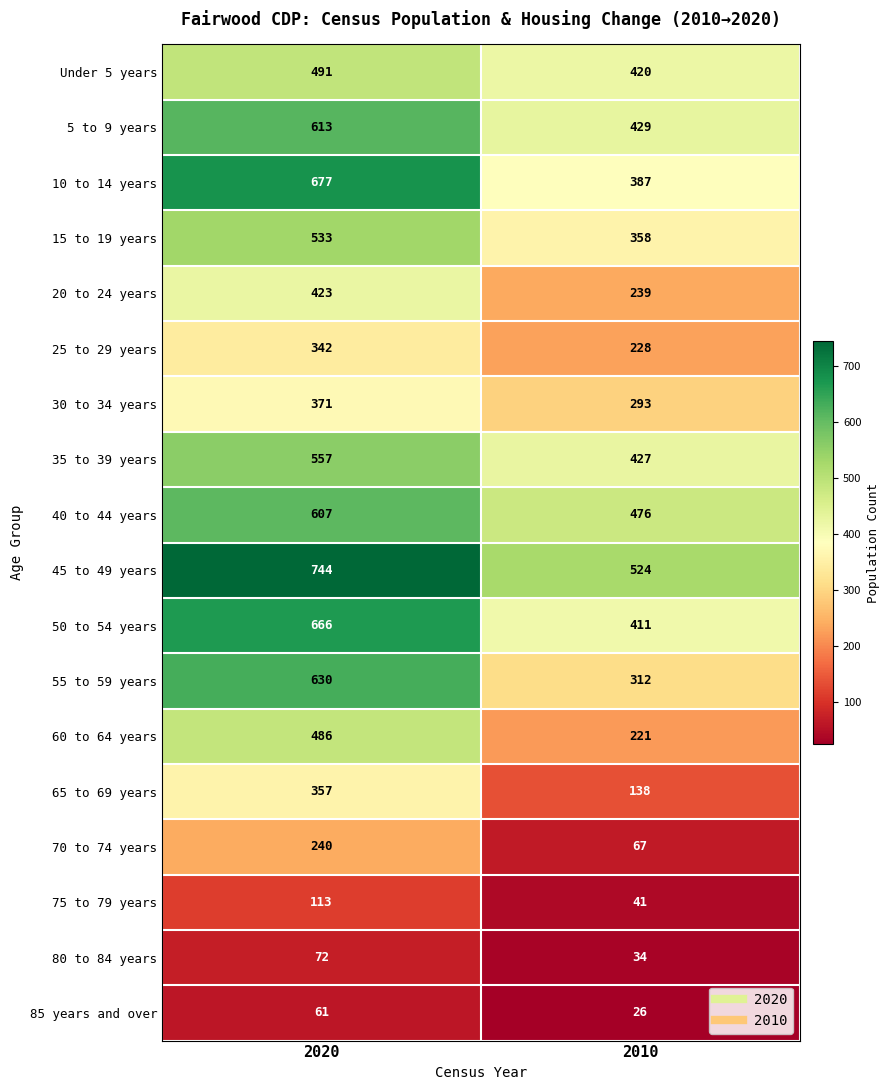

What is the difference between the highest and lowest values at 2010?

498